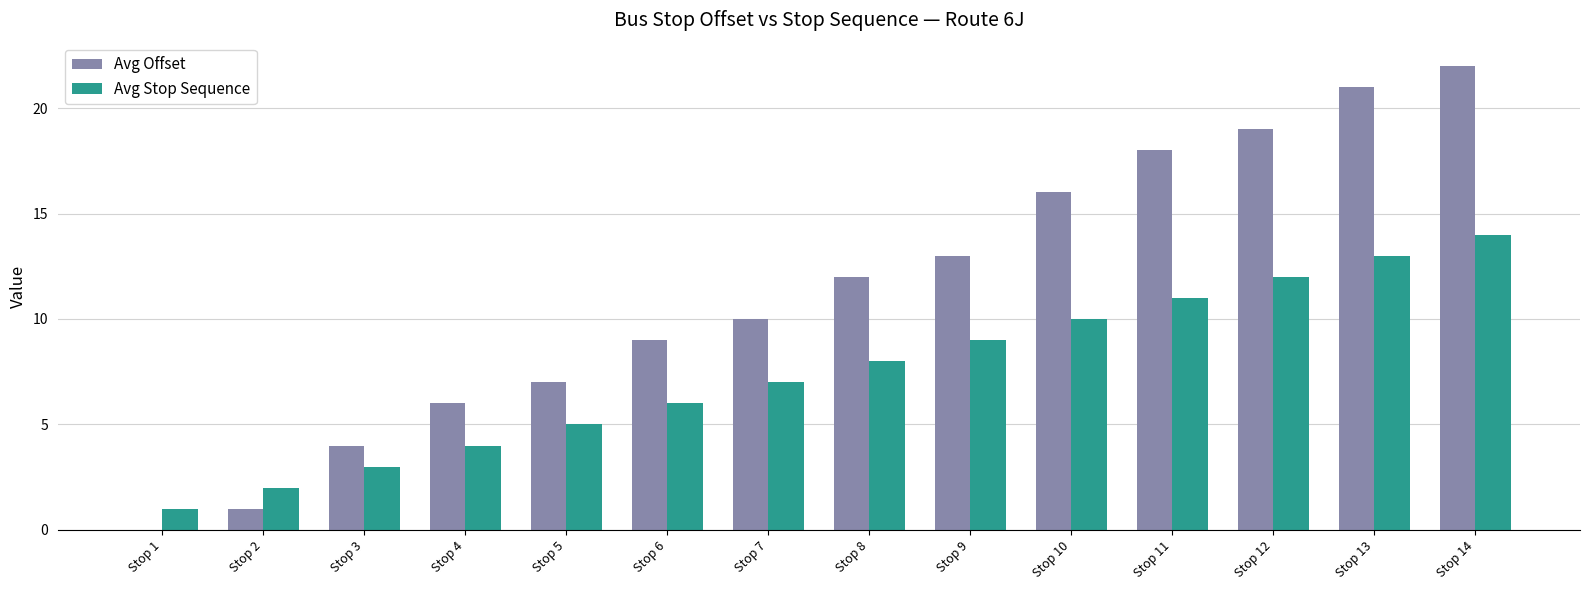

Reading left to right, extract all data points from this chart.

Avg Offset: Stop 1=0	Stop 2=1	Stop 3=4	Stop 4=6	Stop 5=7	Stop 6=9	Stop 7=10	Stop 8=12	Stop 9=13	Stop 10=16	Stop 11=18	Stop 12=19	Stop 13=21	Stop 14=22
Avg Stop Sequence: Stop 1=1	Stop 2=2	Stop 3=3	Stop 4=4	Stop 5=5	Stop 6=6	Stop 7=7	Stop 8=8	Stop 9=9	Stop 10=10	Stop 11=11	Stop 12=12	Stop 13=13	Stop 14=14